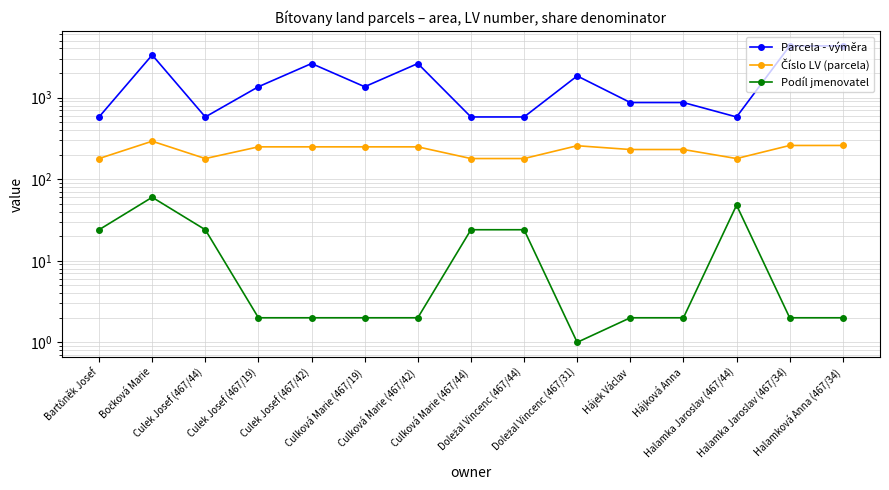

What are all the series names shown in the legend?

Parcela - výměra, Číslo LV (parcela), Podíl jmenovatel